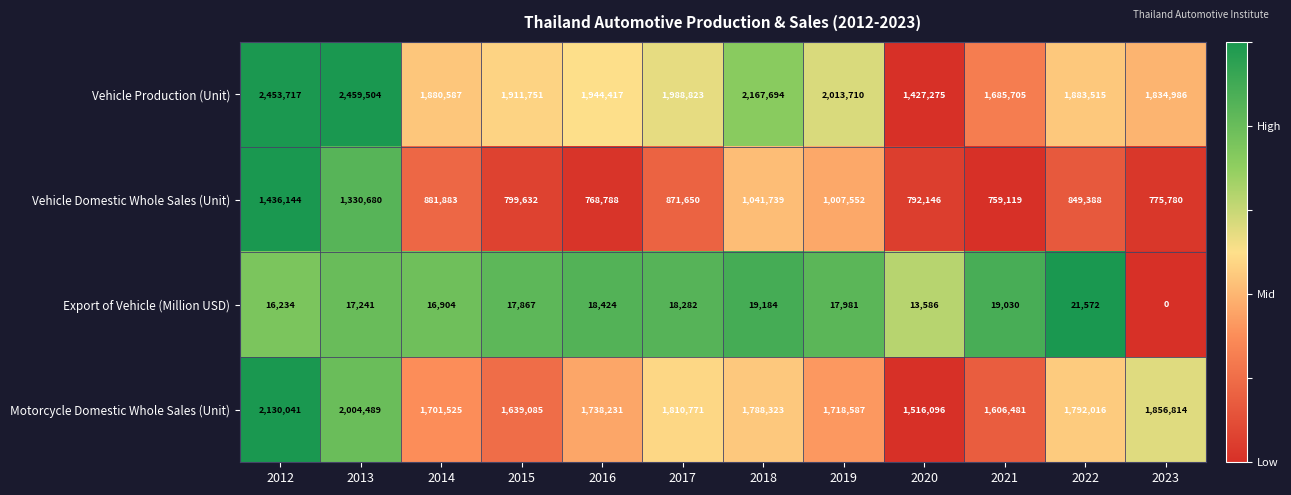

Rank the series at 2015 from lowest to highest value.

Export of Vehicle (Million USD), Vehicle Domestic Whole Sales (Unit), Motorcycle Domestic Whole Sales (Unit), Vehicle Production (Unit)